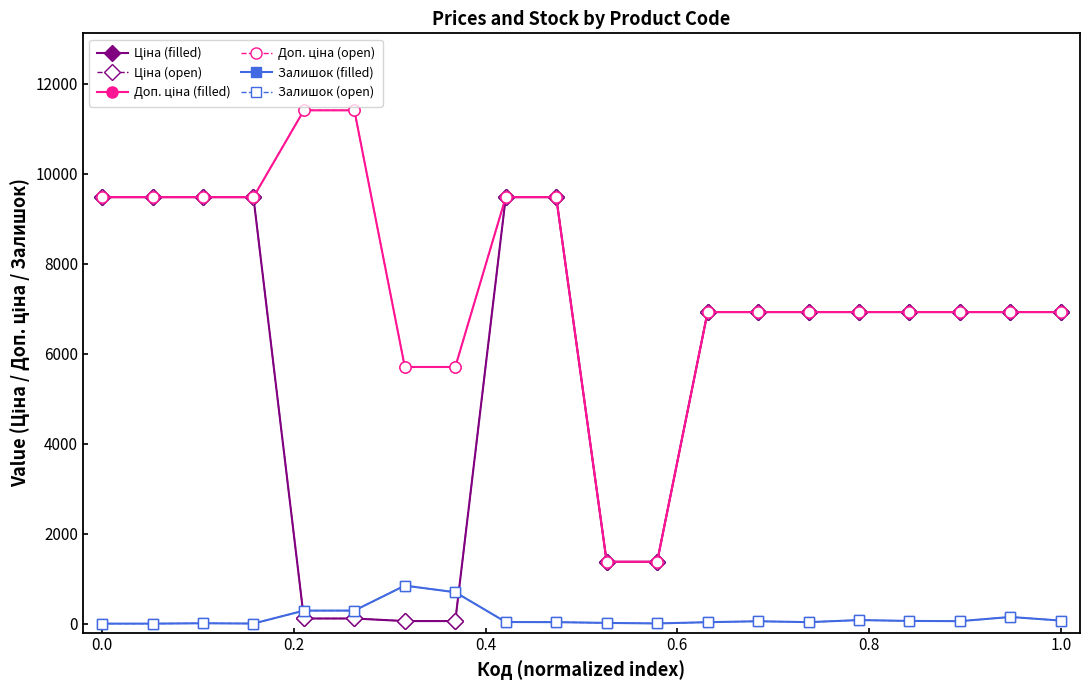

Is this an area chart (filled region under the line)?

No